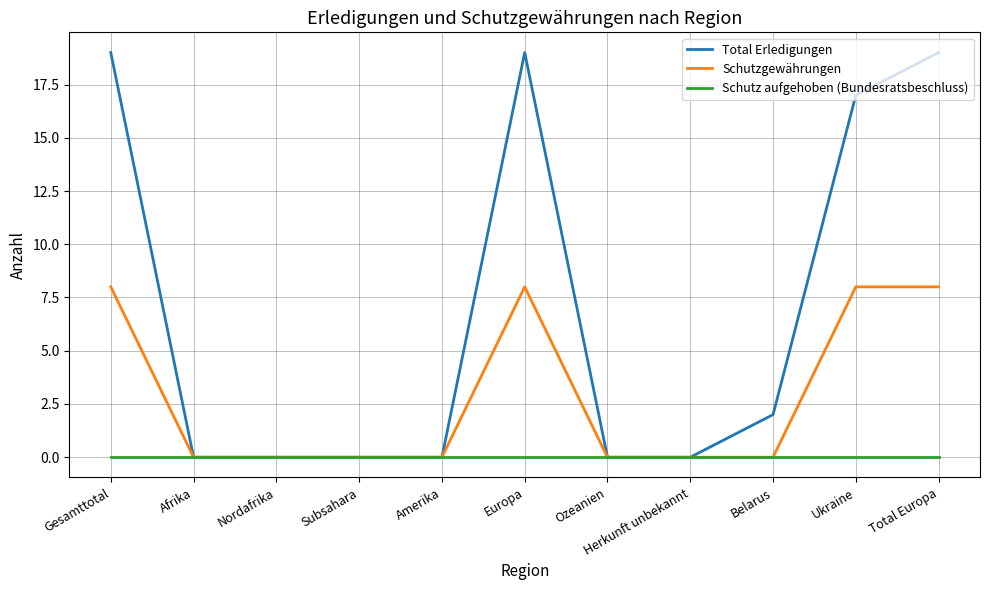

What is the difference between the Schutzgewährungen values at Herkunft unbekannt and Total Europa?

8